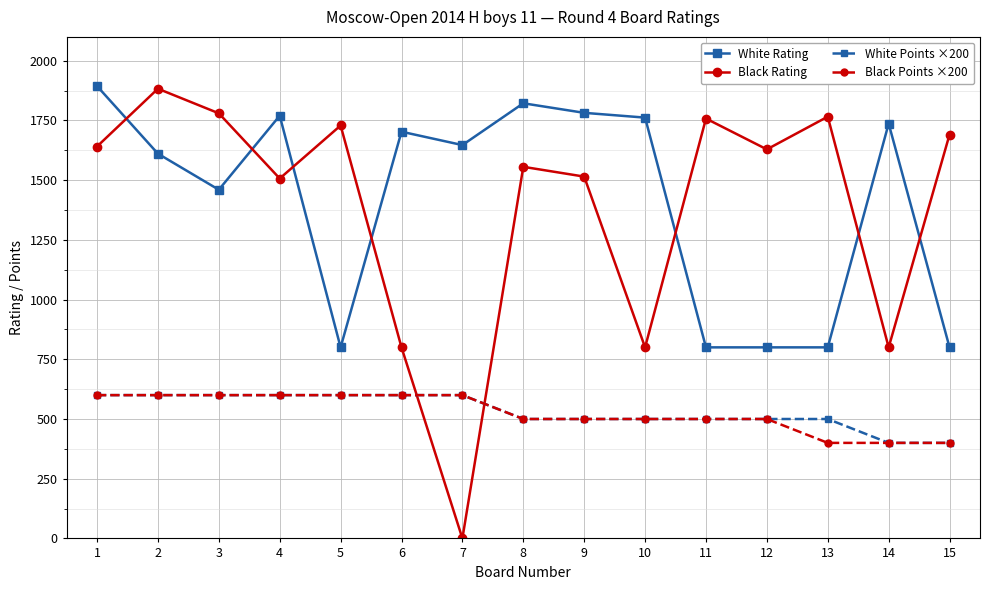

The value of White Points ×200 at 8 is 500. True or false?

True